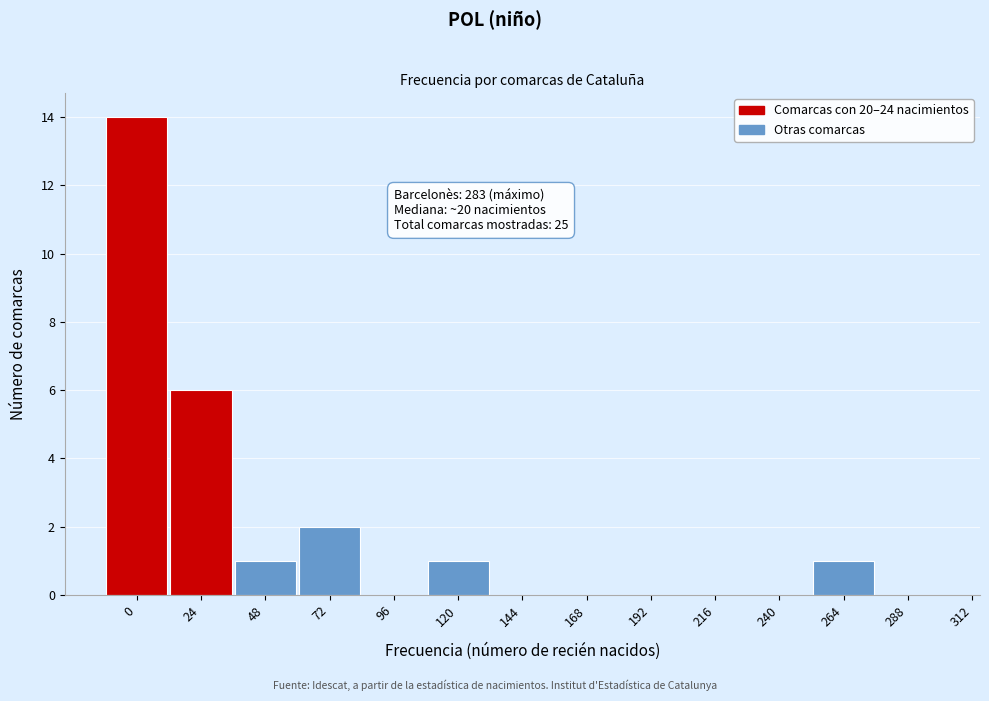

Reading right to left, transcribe all the data shown in this chart.

288=0	264=1	240=0	216=0	192=0	168=0	144=0	120=1	96=0	72=2	48=1	24=6	0=14